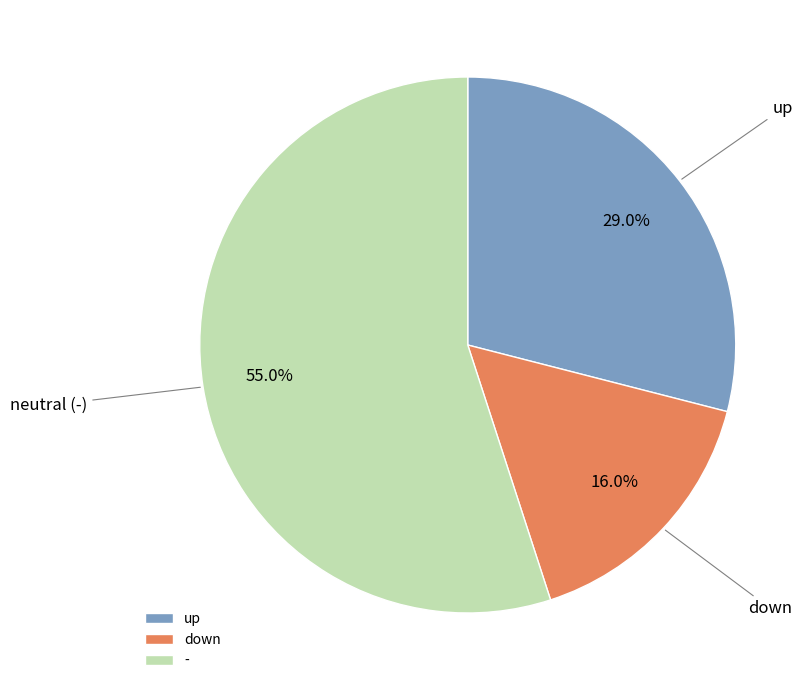

Which has a higher value, down or up?

up